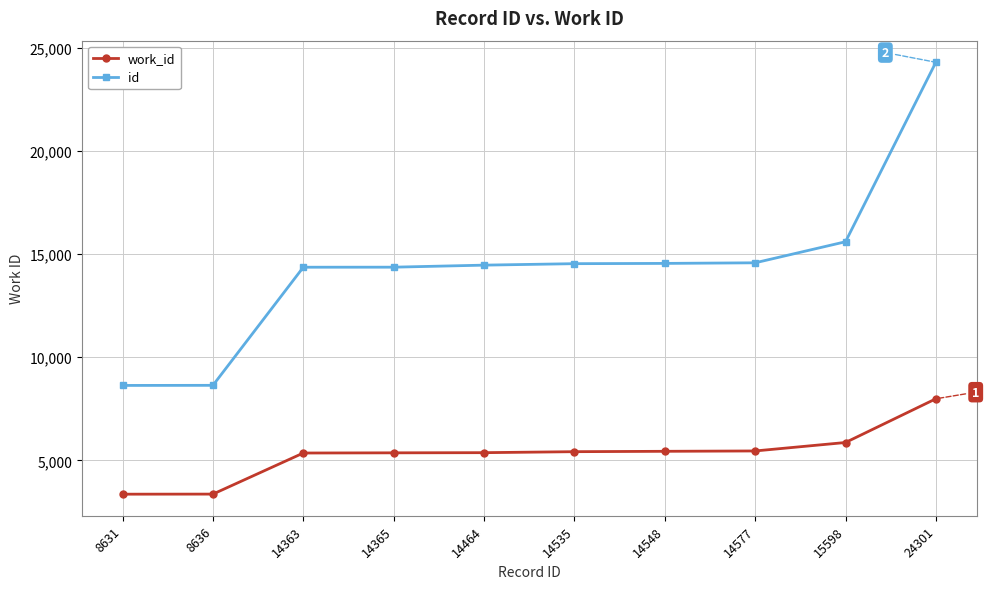

What is the total value across all series at 14535?

19954